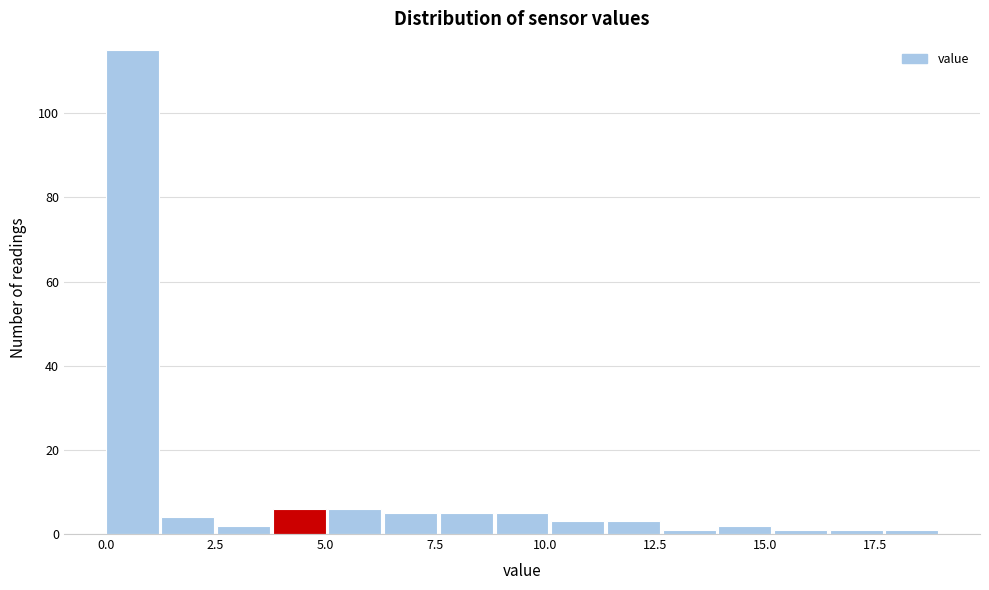

Read against the x-axis, roughly where is the centre of the tallest bar?

0.5